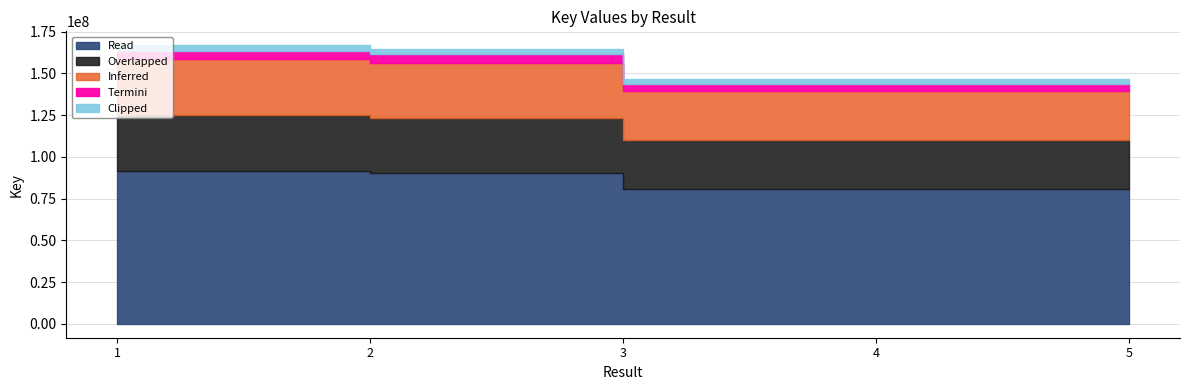

Count the number of categories in the chart.

5